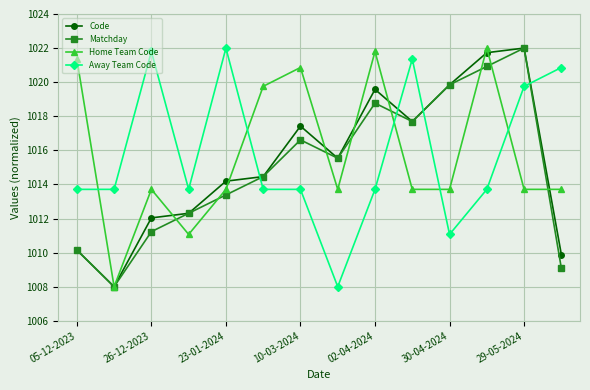

What is the maximum value for Code?

1022.0